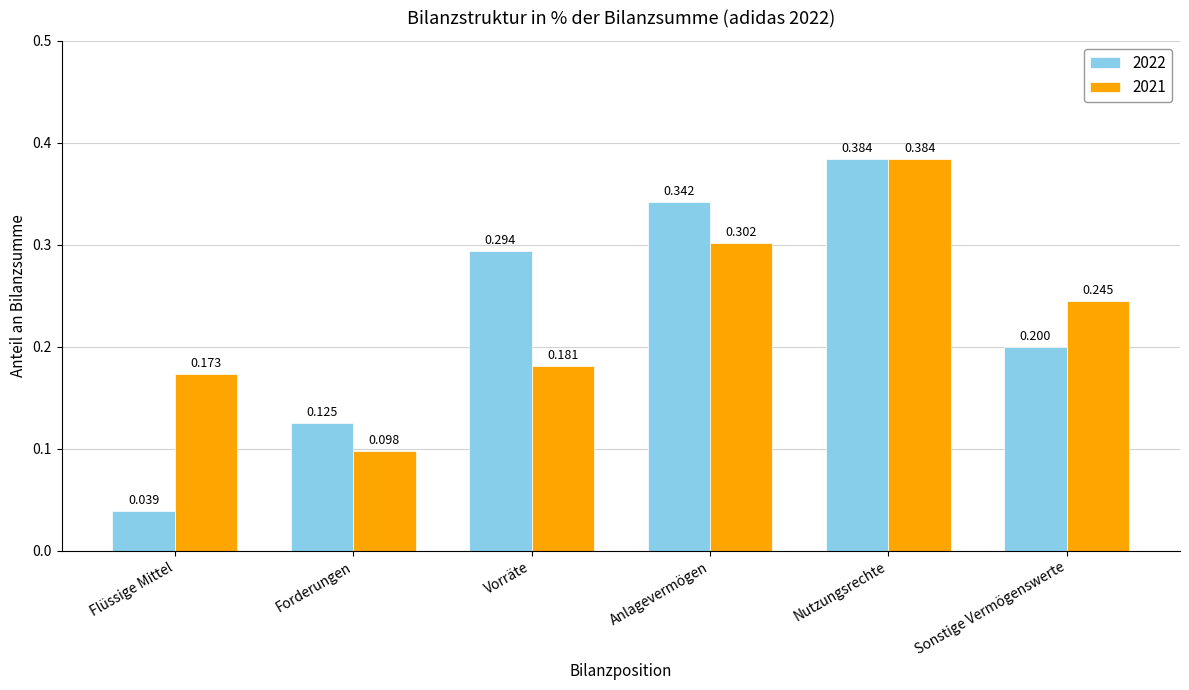

List the labels in order of 2021 value, largest first.

Nutzungsrechte, Anlagevermögen, Sonstige Vermögenswerte, Vorräte, Flüssige Mittel, Forderungen